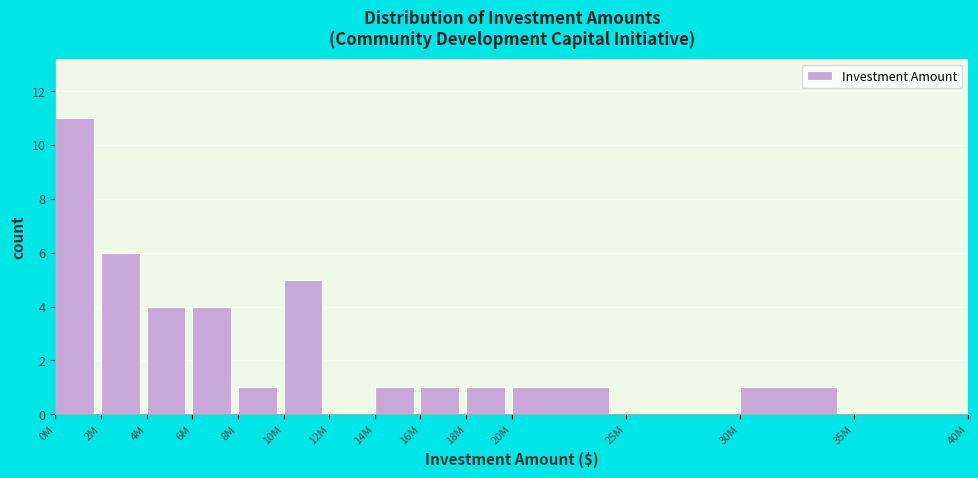

Reading left to right, transcribe all the data shown in this chart.

0M=11	2M=6	4M=4	6M=4	8M=1	10M=5	12M=0	14M=1	16M=1	18M=1	20M=1	25M=0	30M=1	35M=0